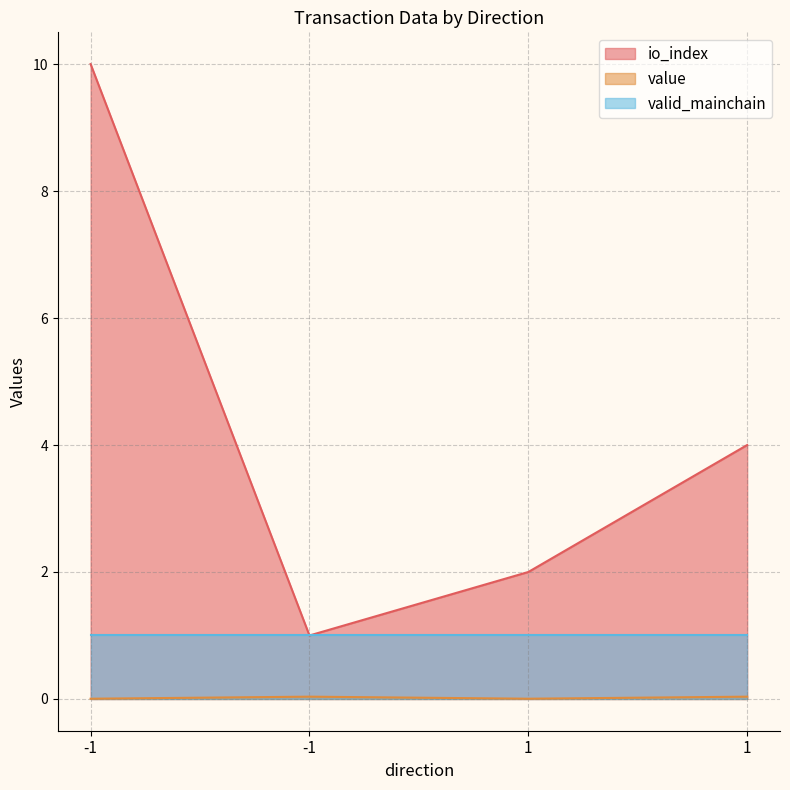

Does the chart display data point markers on the line(s)?

No